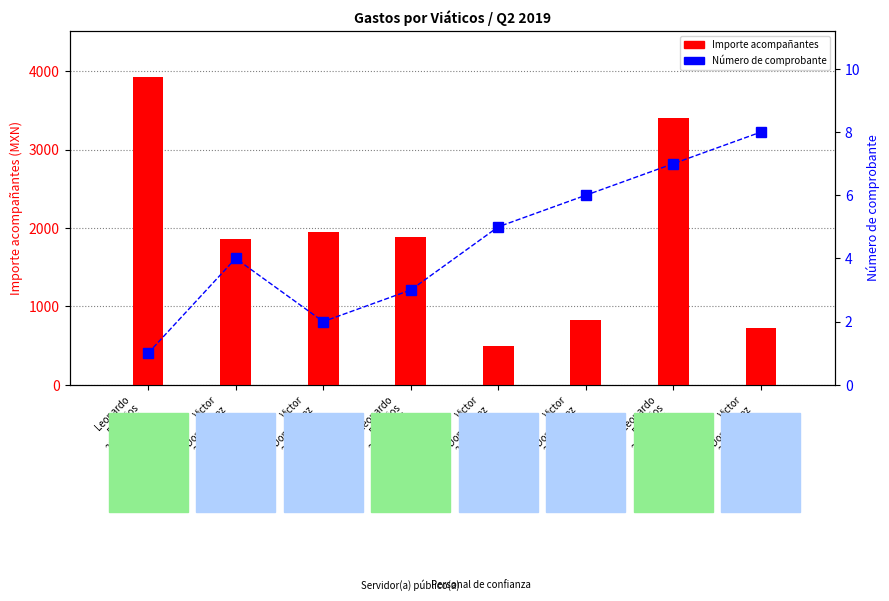

Rank the series by their average value, from lowest to highest.

Número de comprobante, Importe acompañantes